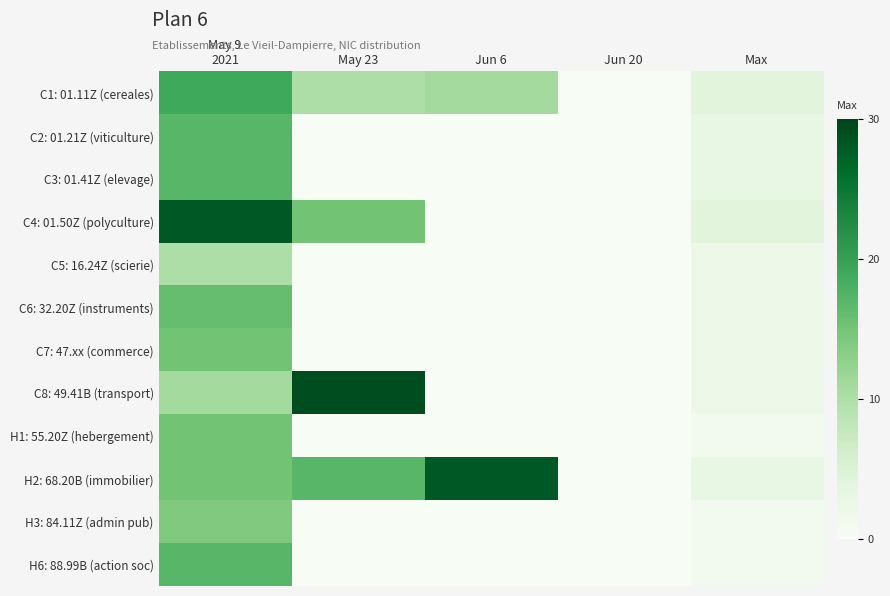

At which category does the chart reach its minimum across all series?

Jun 20